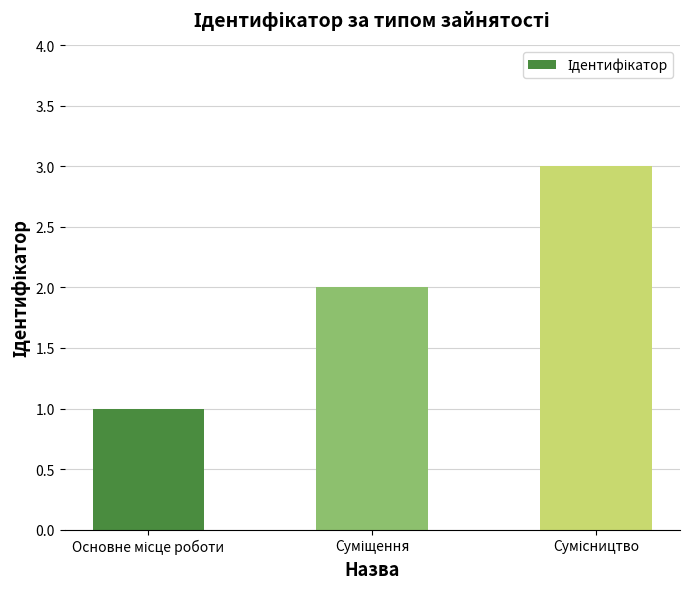

What is the maximum value shown in the chart?

3